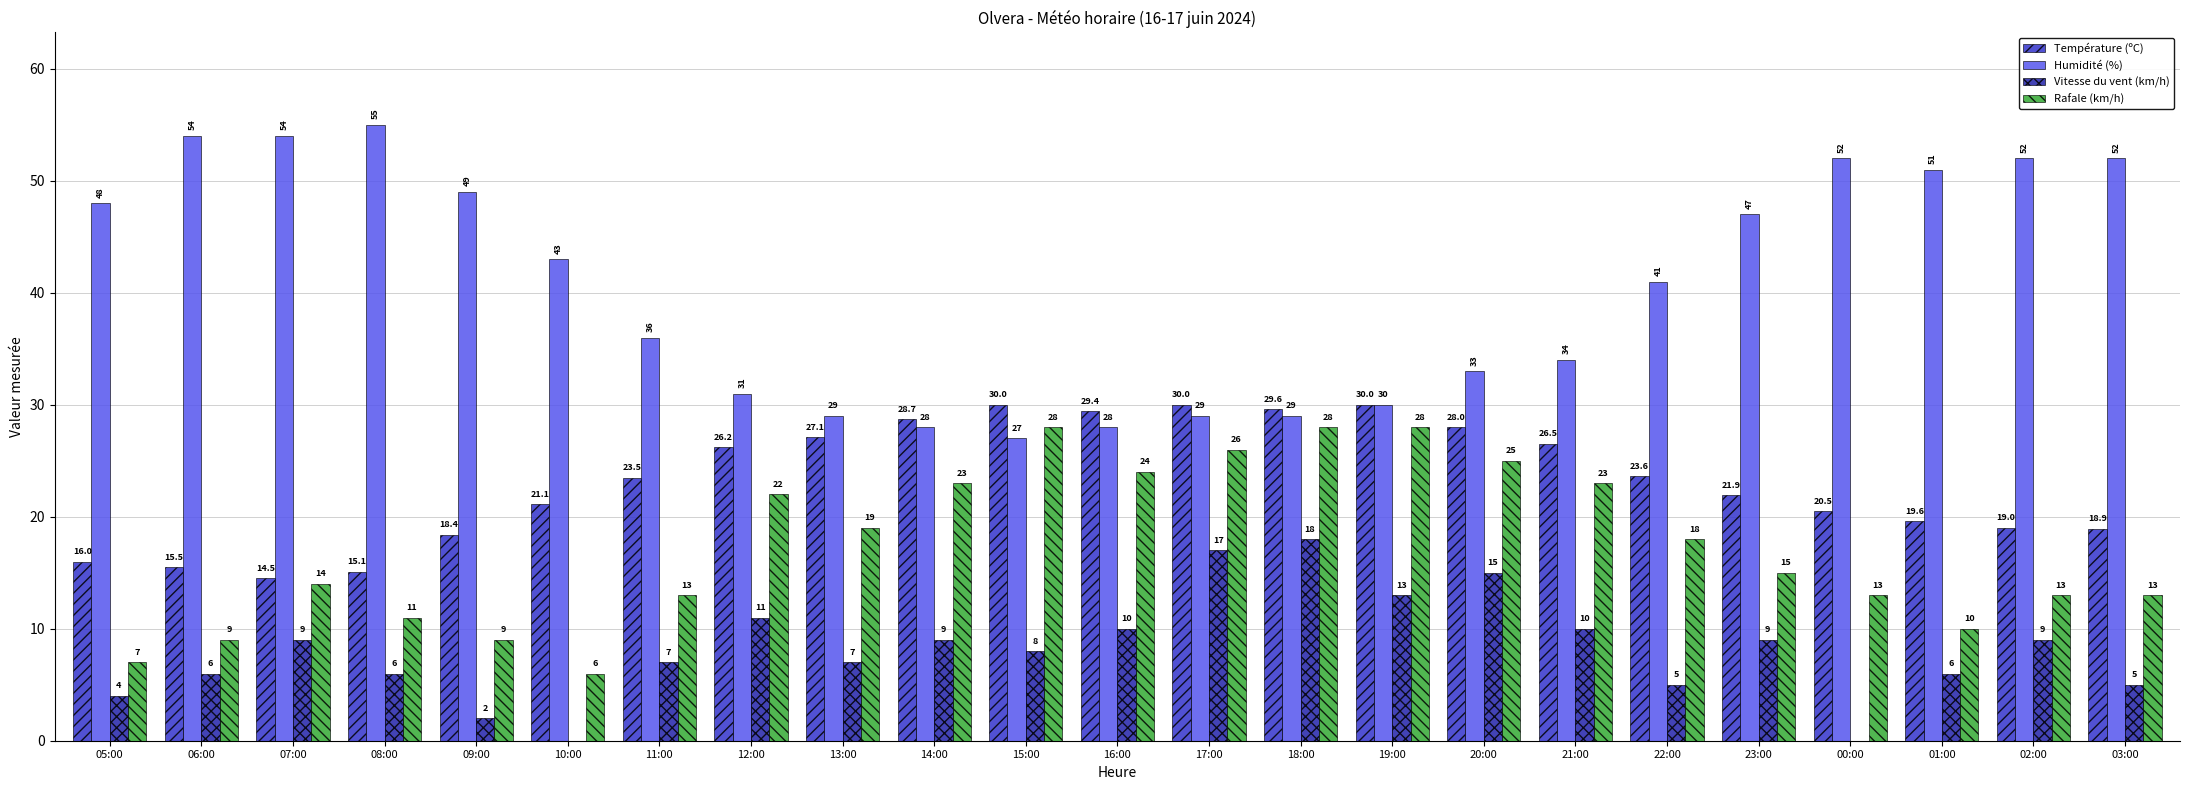

What is the sum of all Rafale (km/h) values?

397.0